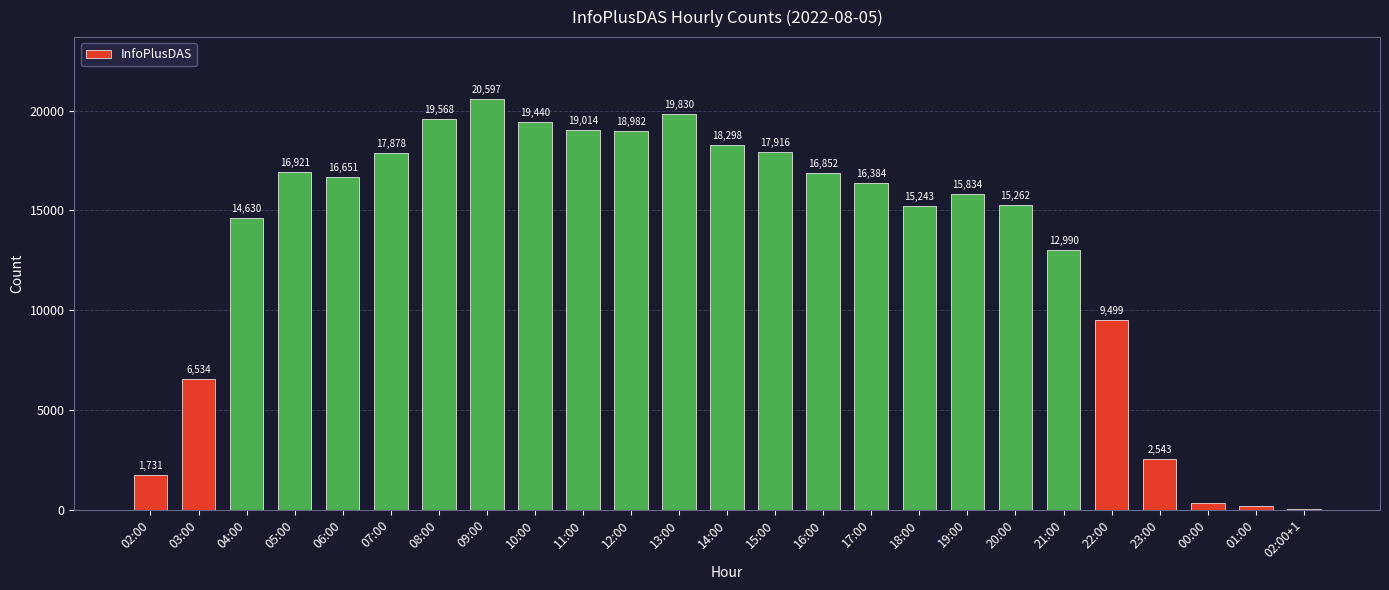

Is it true that the value at 08:00 is 8461?

False